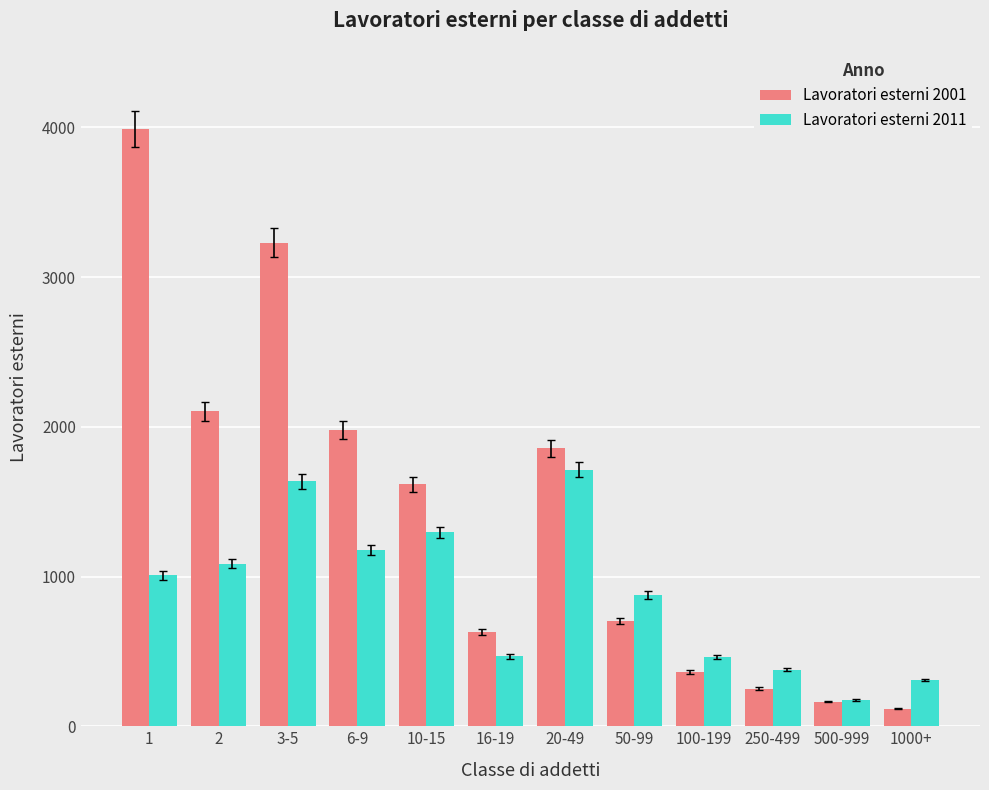

What value does the Lavoratori esterni 2001 series have at 1, to the nearest 10?

3990